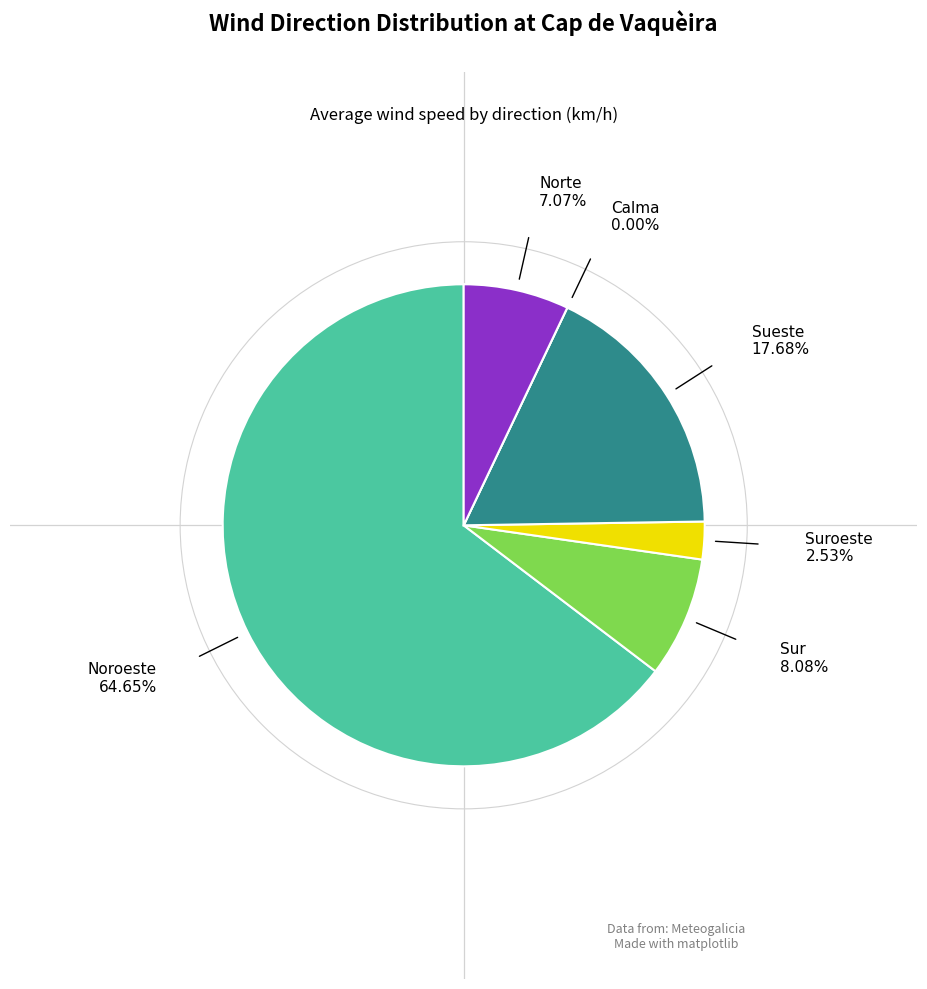

Does any single category account for the majority?

Yes